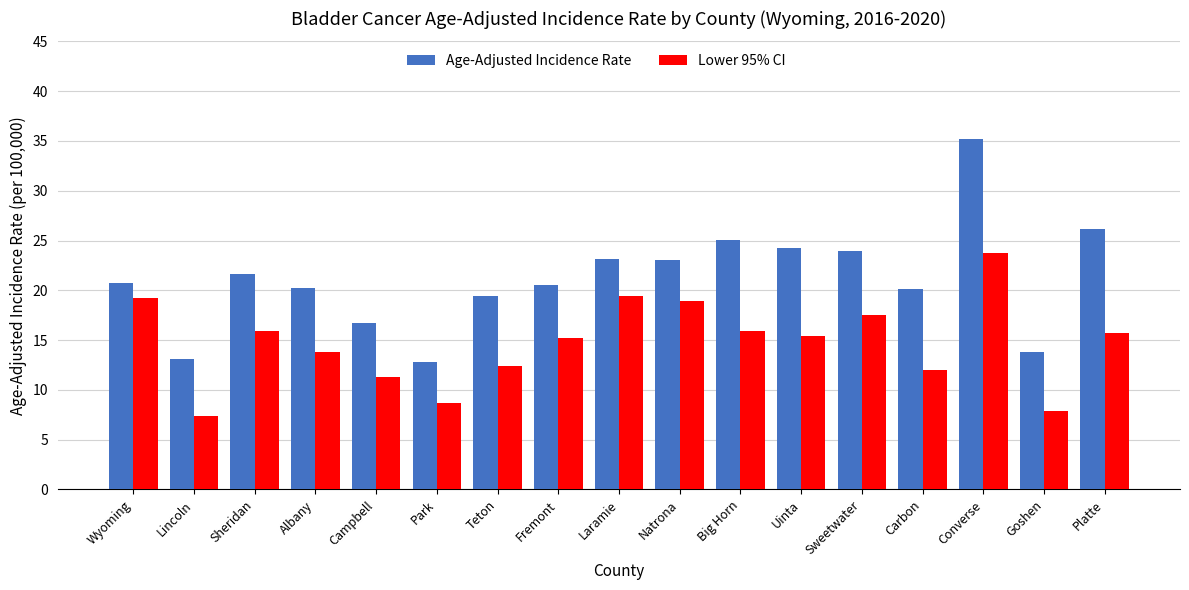

Are the bars grouped side by side (vs. stacked)?

Yes